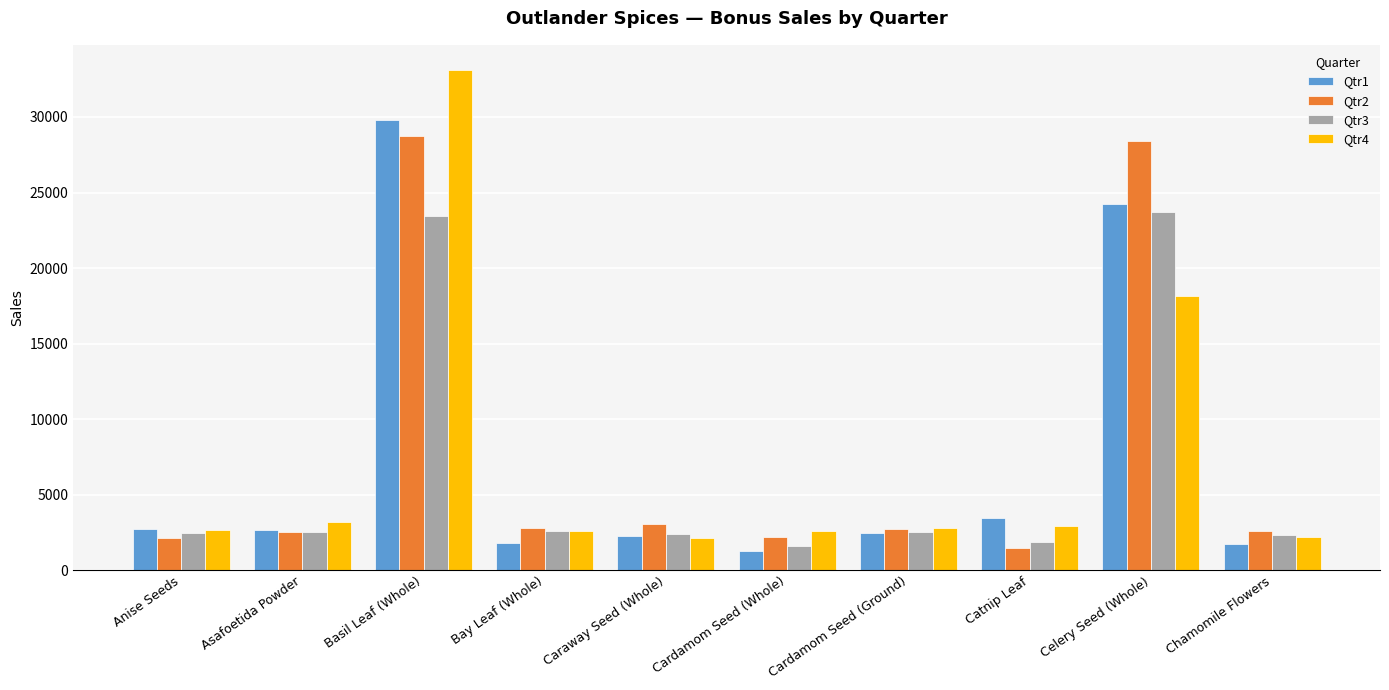

What is the difference between the maximum and minimum values in the Qtr4 series?

31005